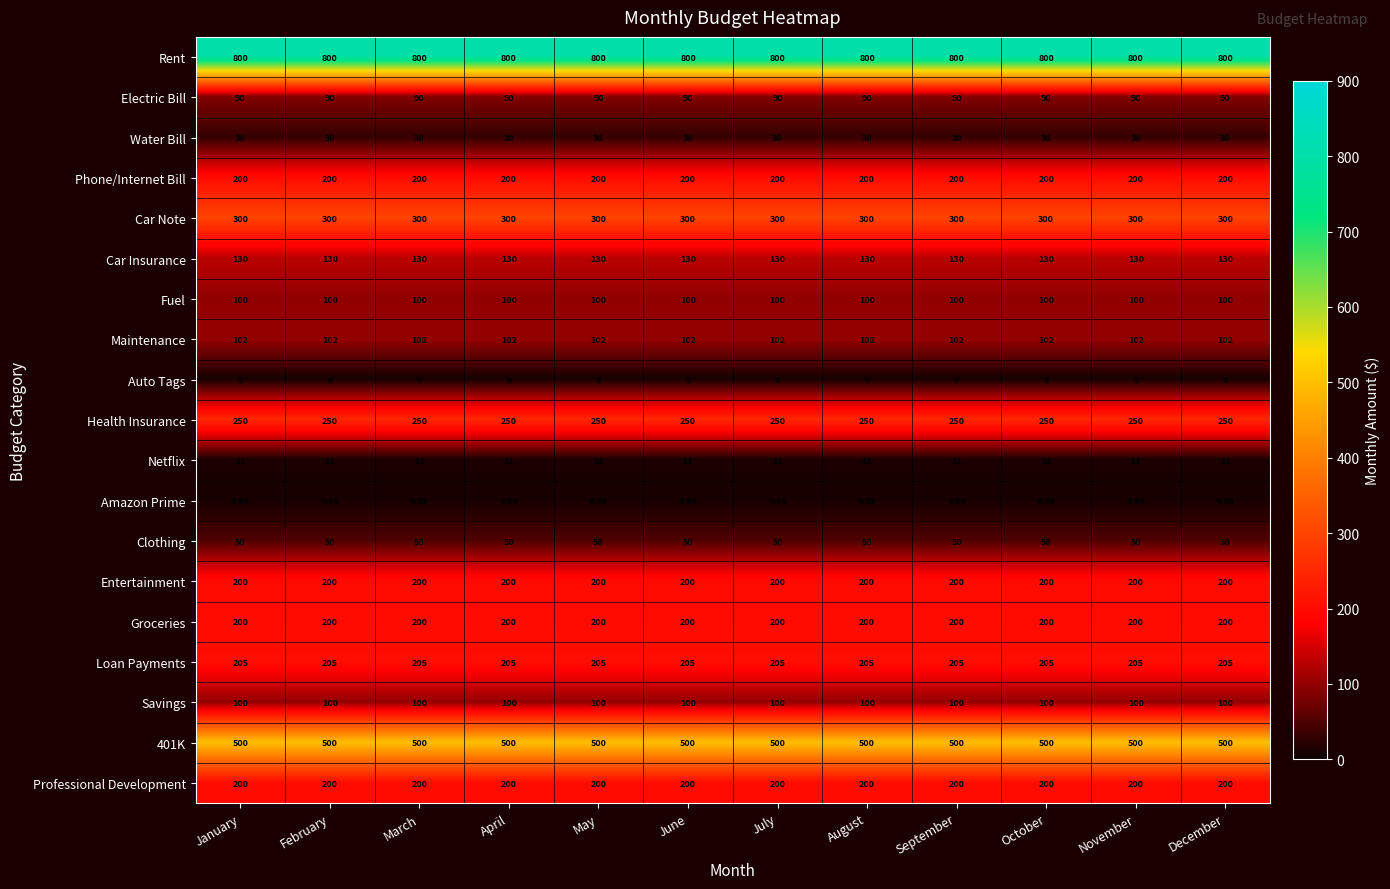

Is the value of Phone/Internet Bill at October greater than the value of Car Note at September?

No